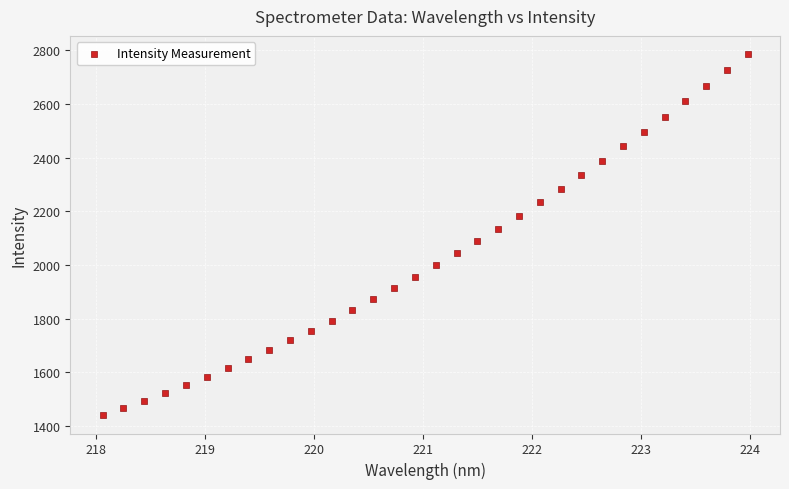

What is the range of Y values (max minus min)?

1345.8